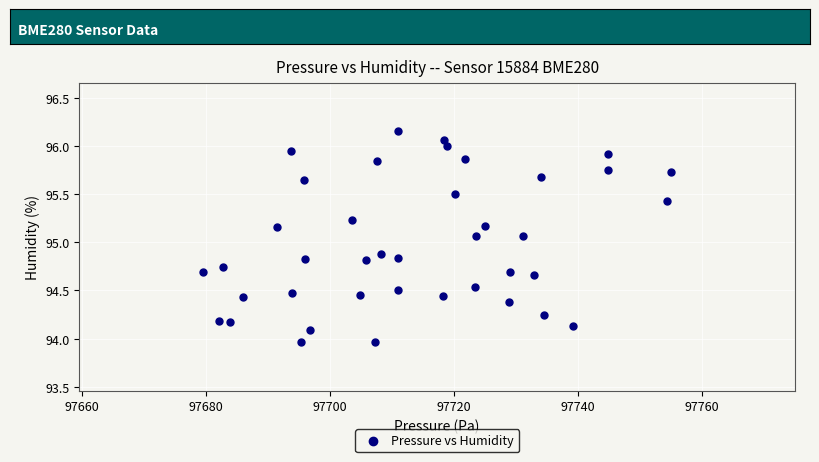

What is the range of X values (max minus min)?

75.4